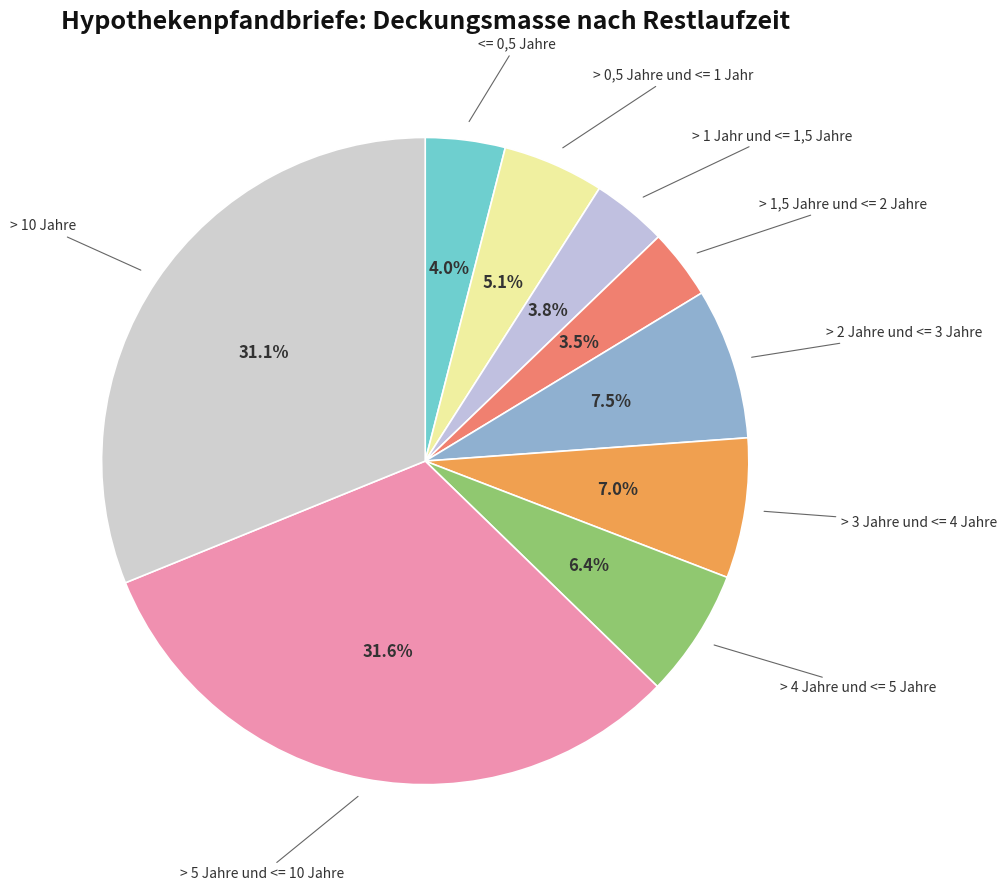

To the nearest percent, what is the difference between the > 10 Jahre and > 0,5 Jahre und <= 1 Jahr slice percentages?

26%